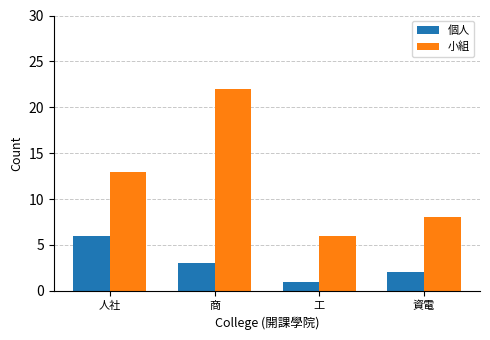

At which category does the chart reach its minimum across all series?

工